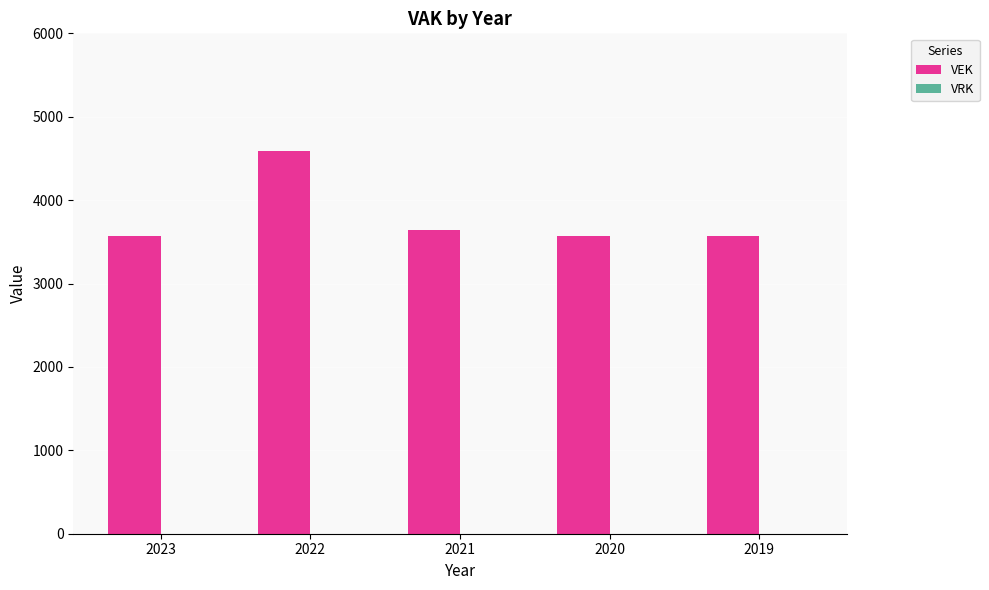

What is the difference between the values at 2020 and 2022?

1022